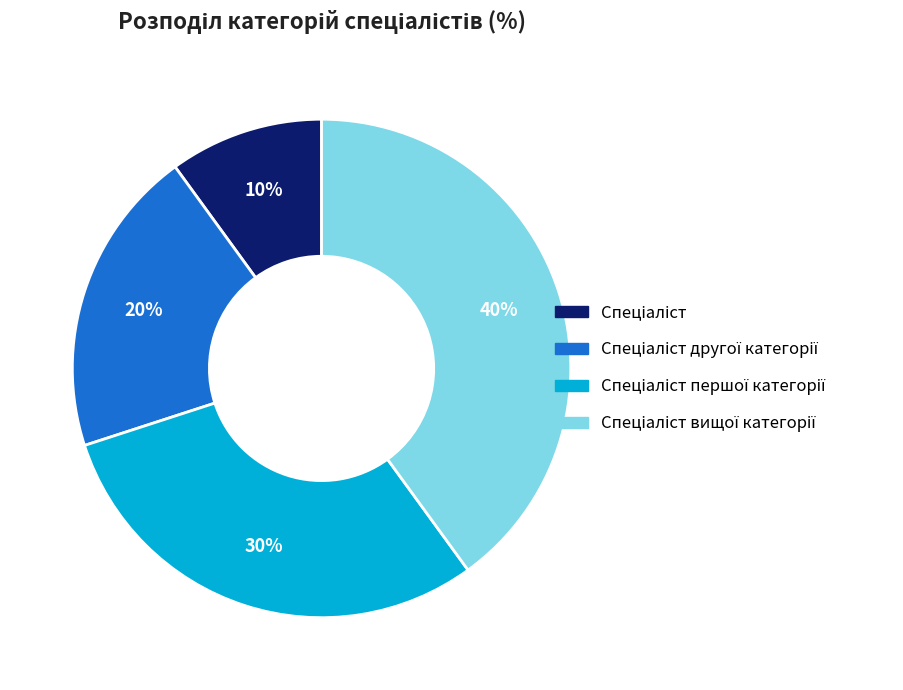

Is there any slice that represents more than half of the pie?

No